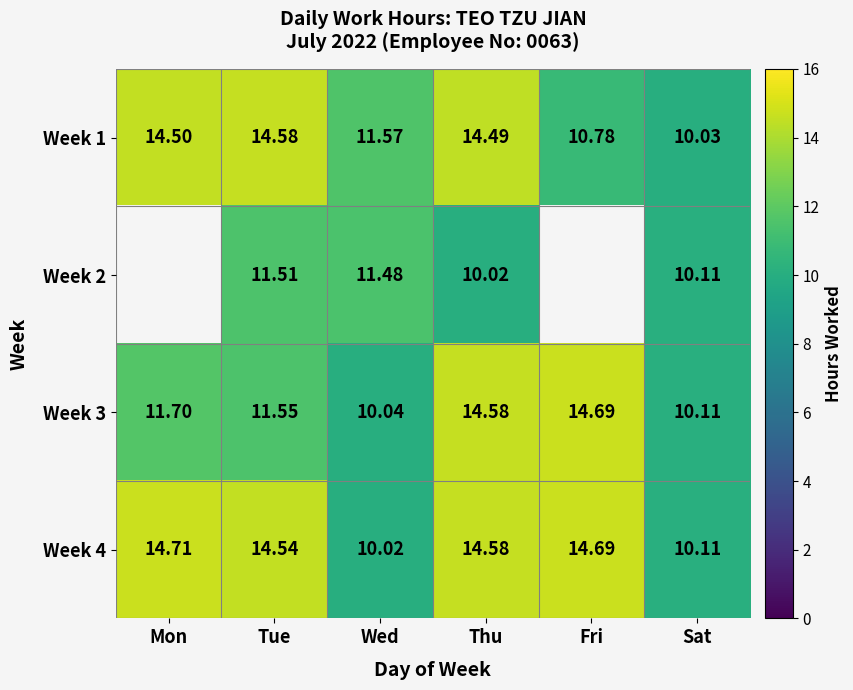

How many data points in Week 1 are above 14?

3